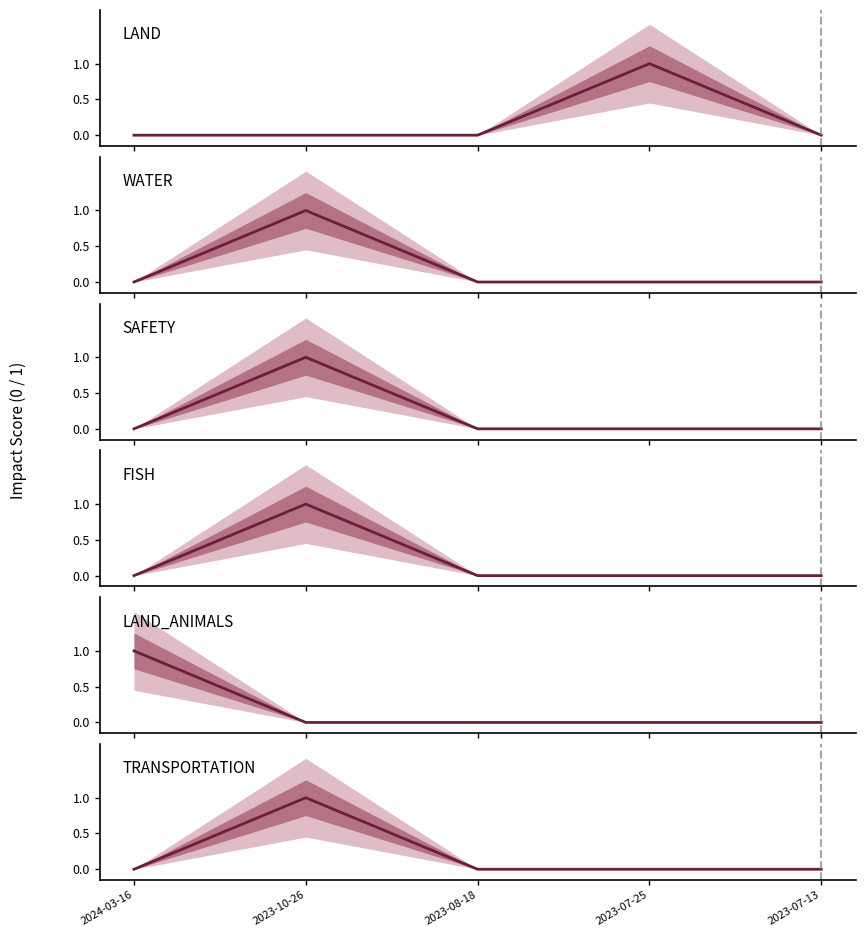

True or false: SAFETY and LAND intersect in this chart.

False